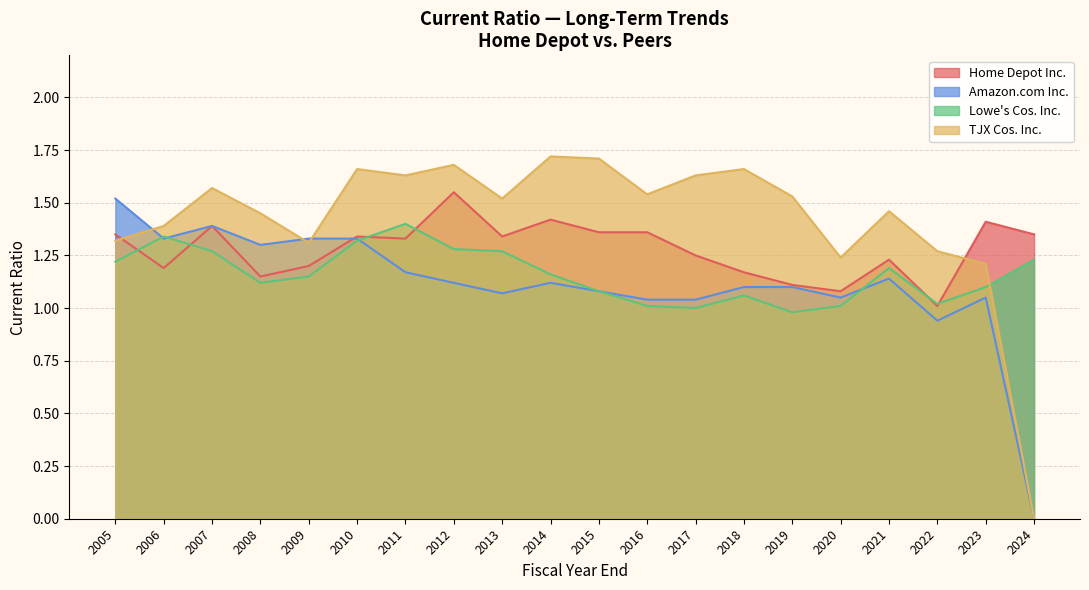

Rank the series by their maximum value, from highest to lowest.

TJX Cos. Inc., Home Depot Inc., Amazon.com Inc., Lowe's Cos. Inc.